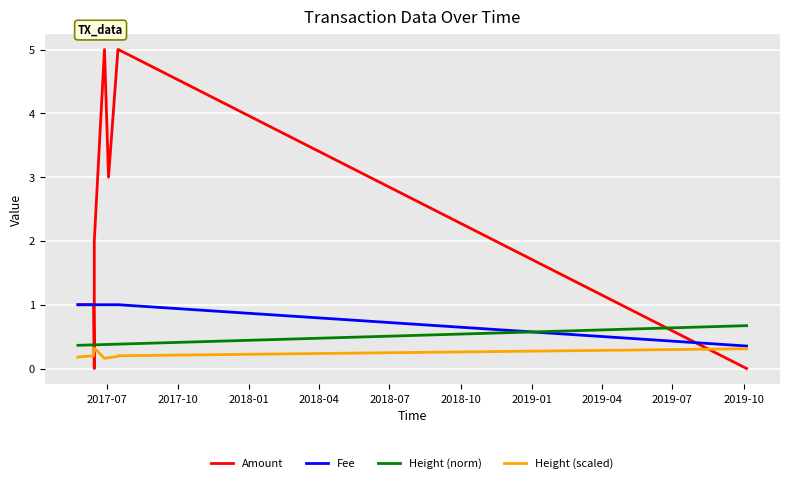

Count the Height (norm) values in the range 0 to 1.

10